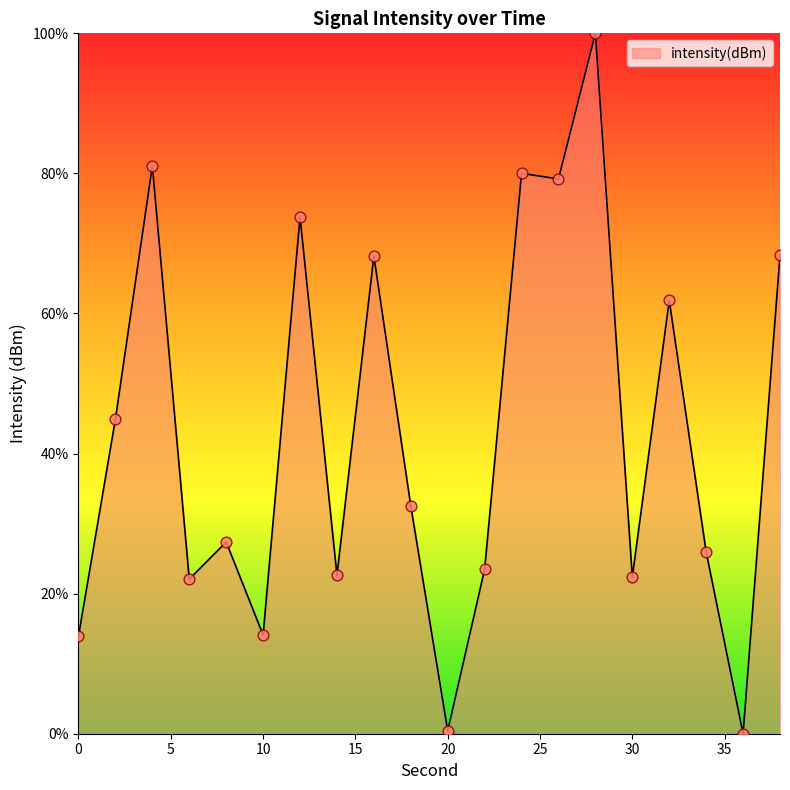

What is the greatest value displayed?

100.0